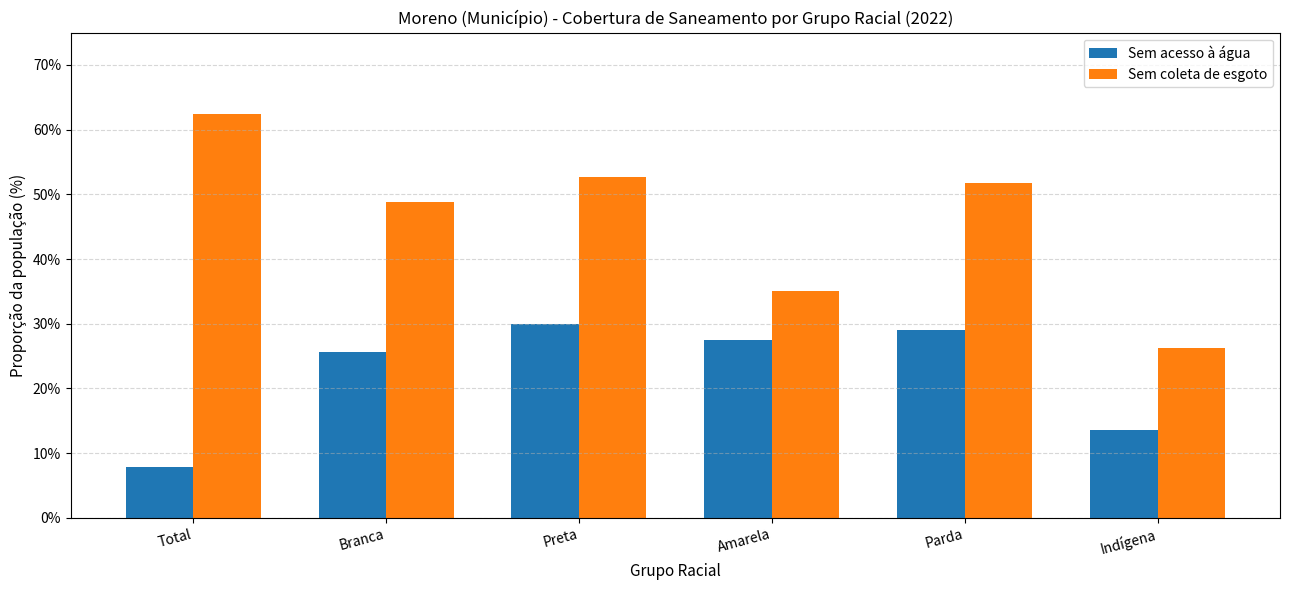

What is the value of the Sem coleta de esgoto bar at the 2nd from the left?

0.5